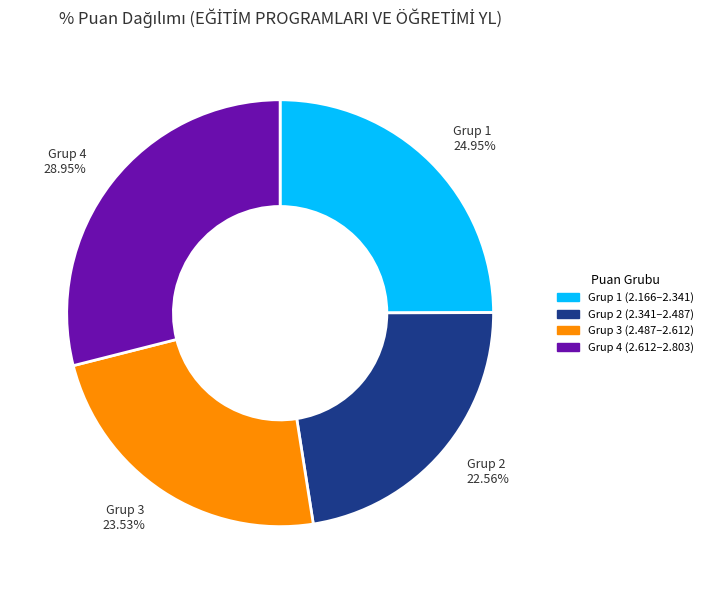

Between Grup 1 (2.166–2.341) and Grup 4 (2.612–2.803), which is larger?

Grup 4 (2.612–2.803)